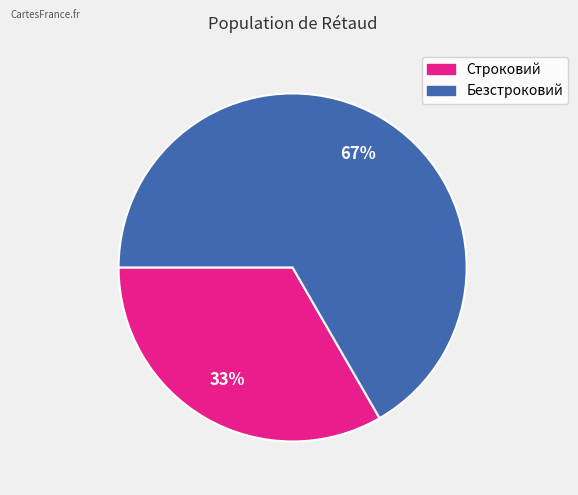

Do Строковий and Безстроковий together represent more than half of the pie?

Yes